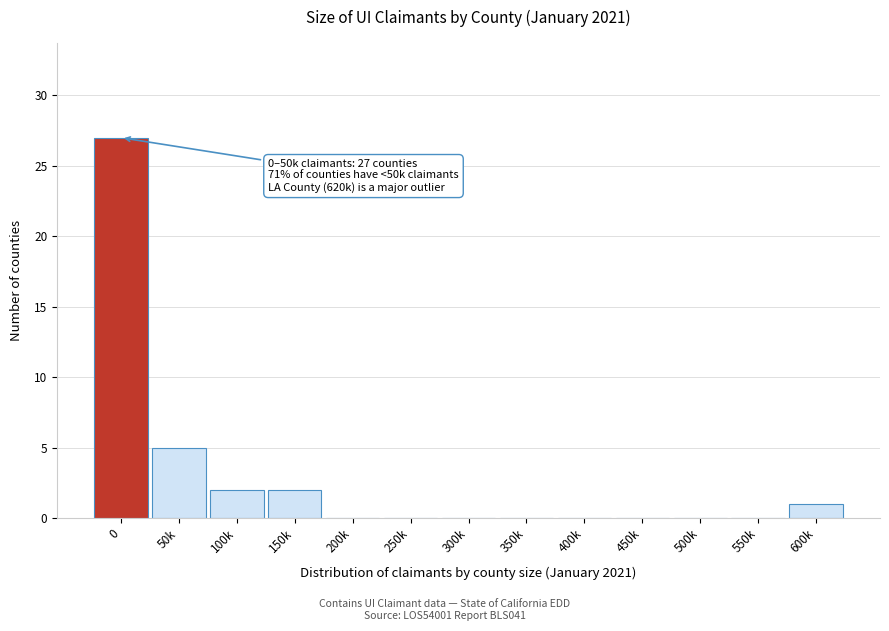

Reading left to right, what are all the values shown in this chart?

0=27	50k=5	100k=2	150k=2	200k=0	250k=0	300k=0	350k=0	400k=0	450k=0	500k=0	550k=0	600k=1